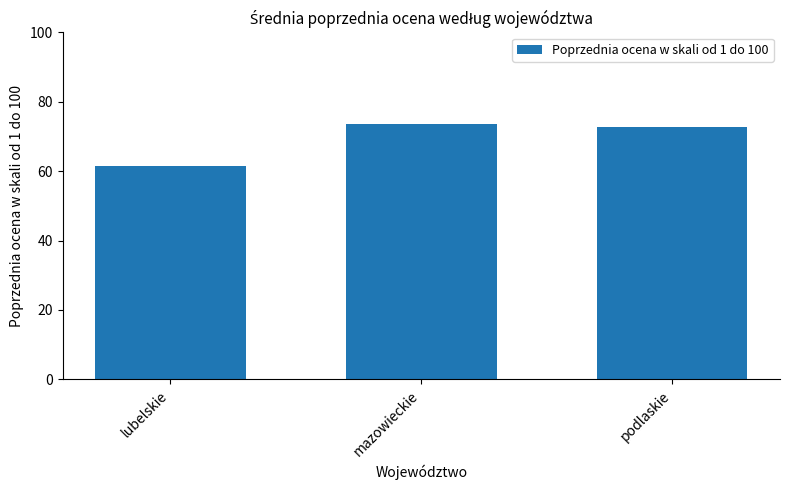

What is the maximum value shown in the chart?

73.6